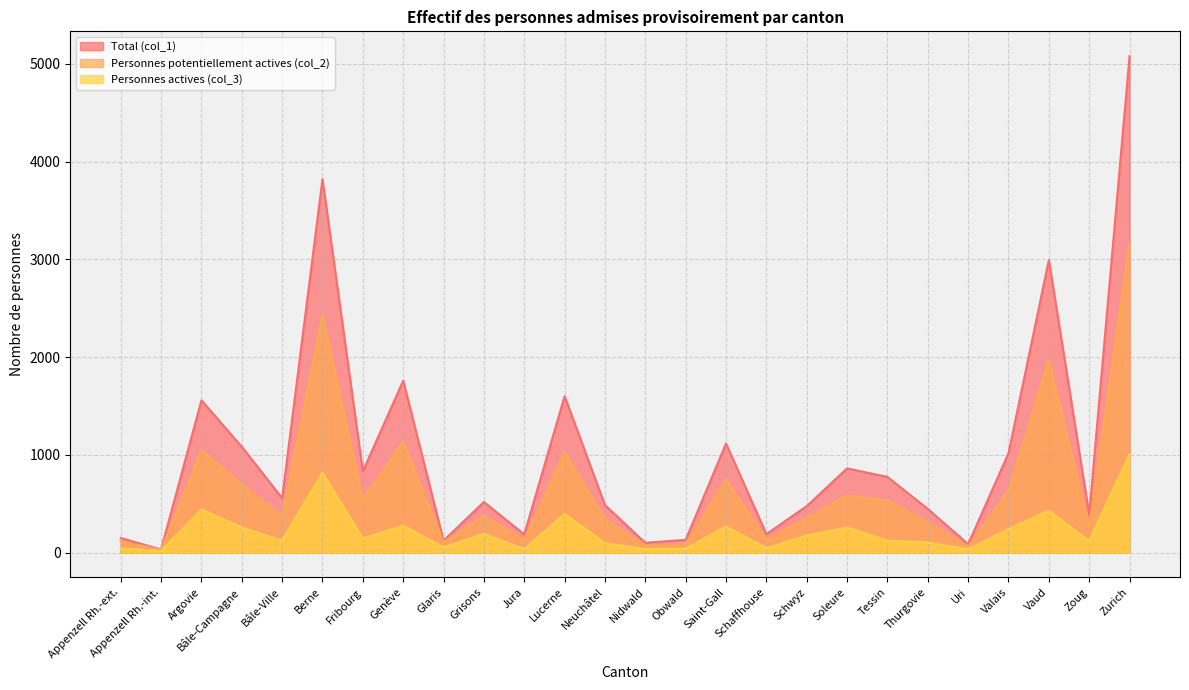

Is the value of Total (col_1) at Appenzell Rh.-int. greater than the value of Personnes potentiellement actives (col_2) at Obwald?

No